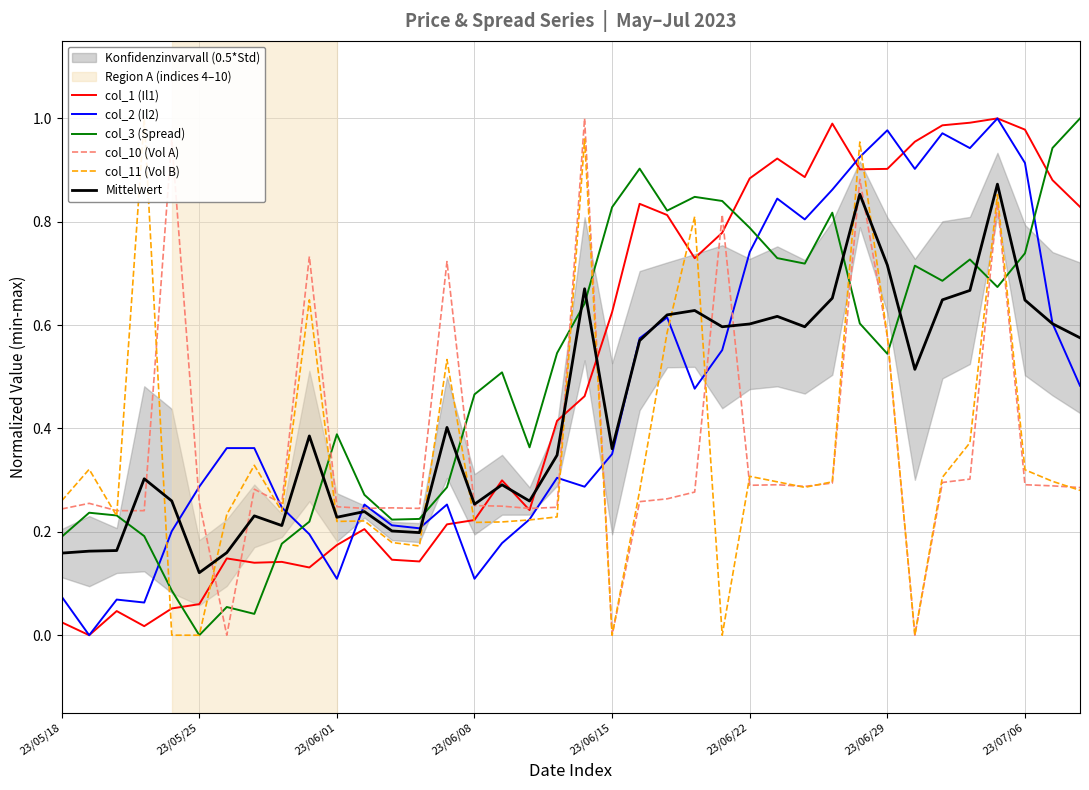

The Mittelwert series shows 0.7 at 23/06/29. True or false?

True